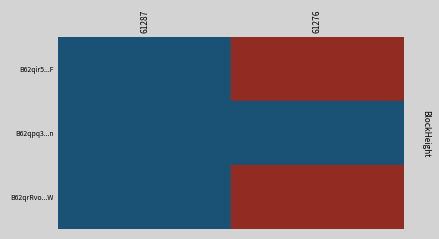

Between 61276 and 61287, which is larger?

61276